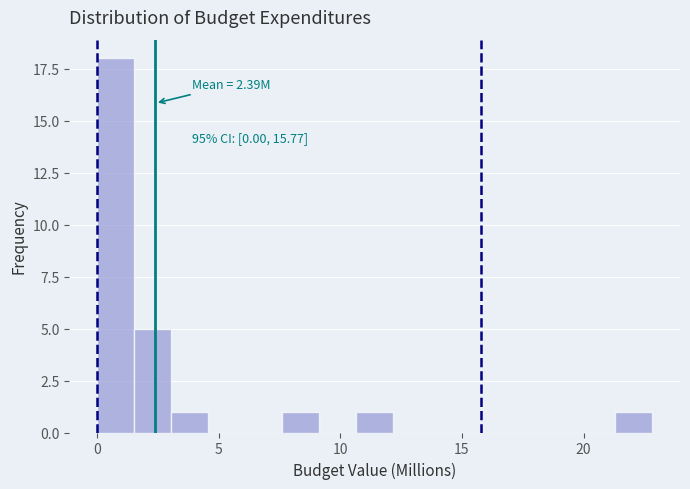

Read against the x-axis, roughly where is the centre of the tallest bar?

1.0